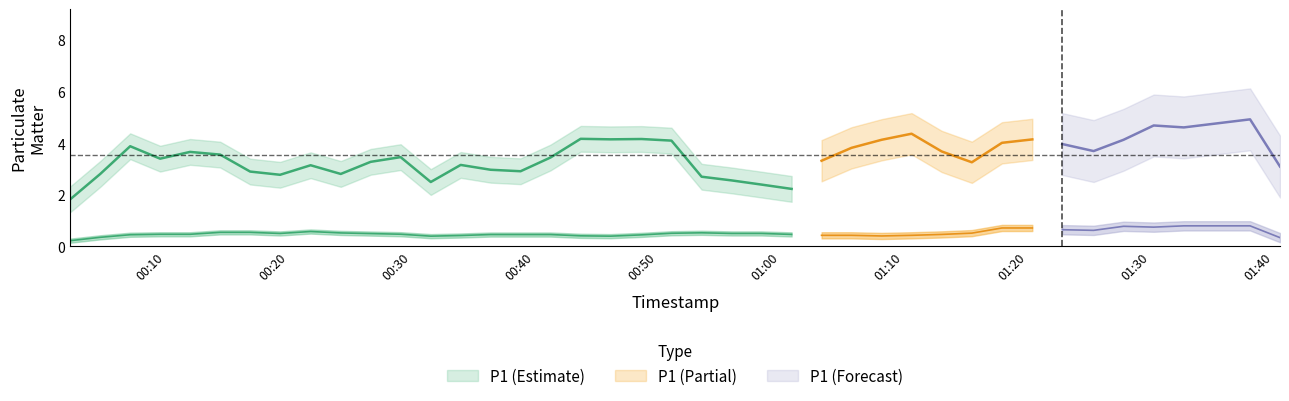

Between 39 and 10, which is larger?

39